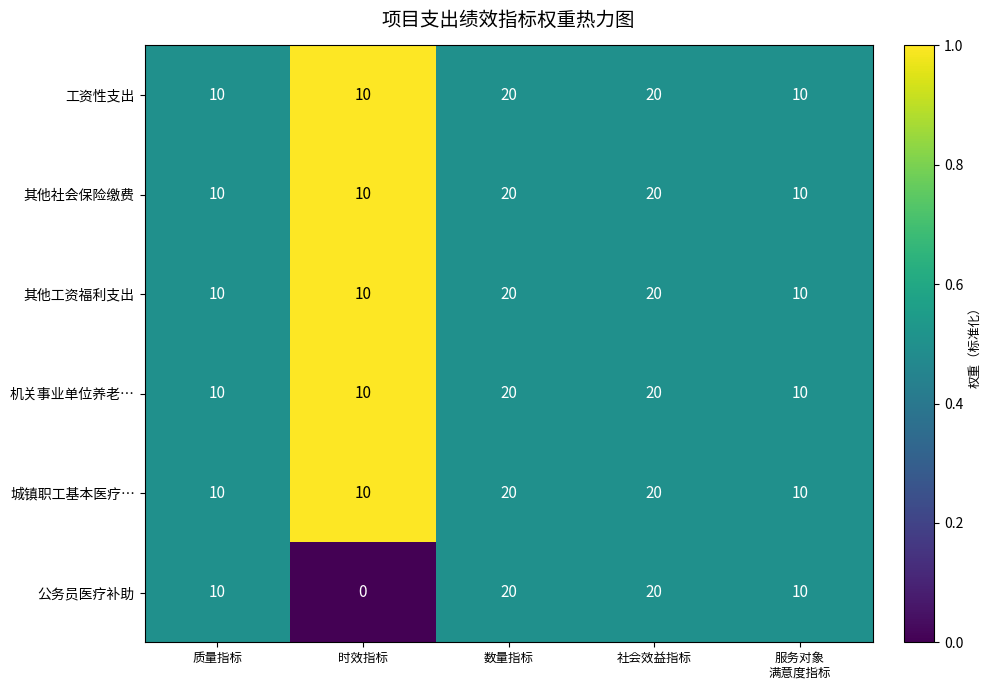

Is it true that 工资性支出 equals 10 at 时效指标?

True